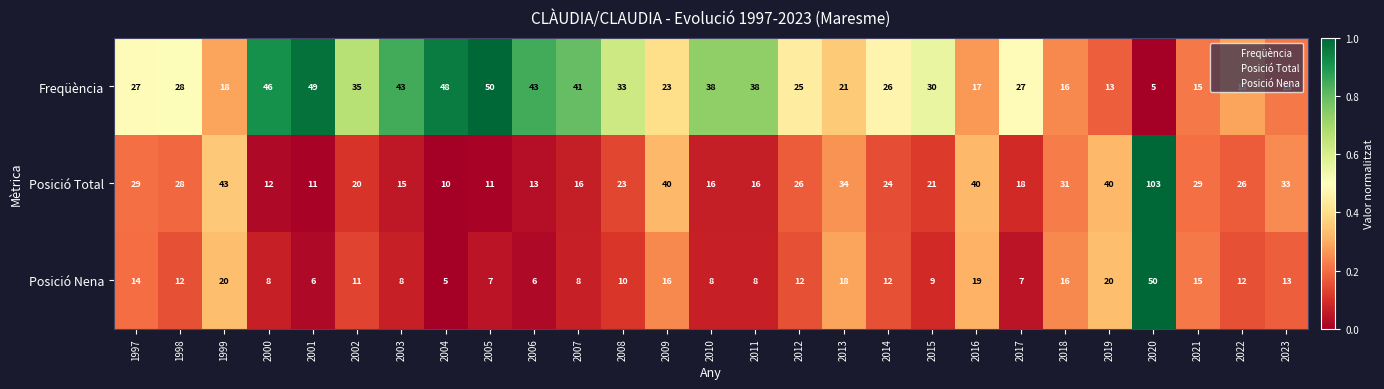

What is the maximum value for Posició Nena?

50